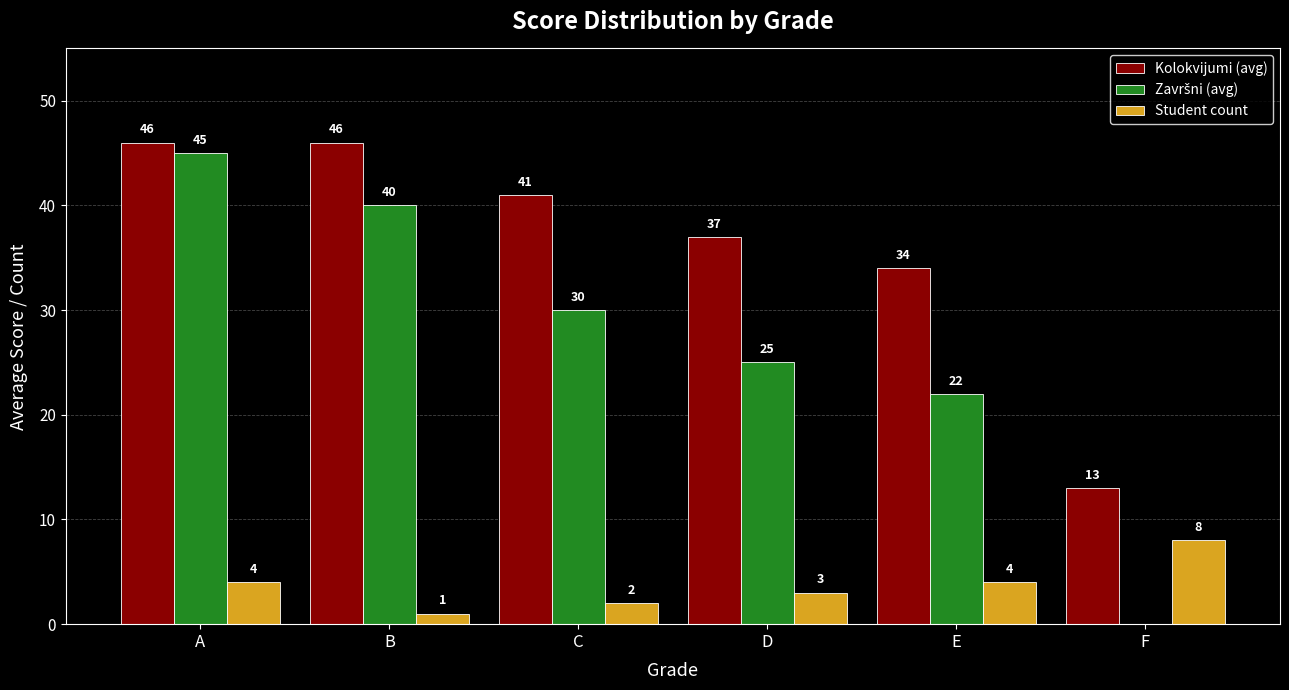

How many Student count values are between 2 and 4?

4